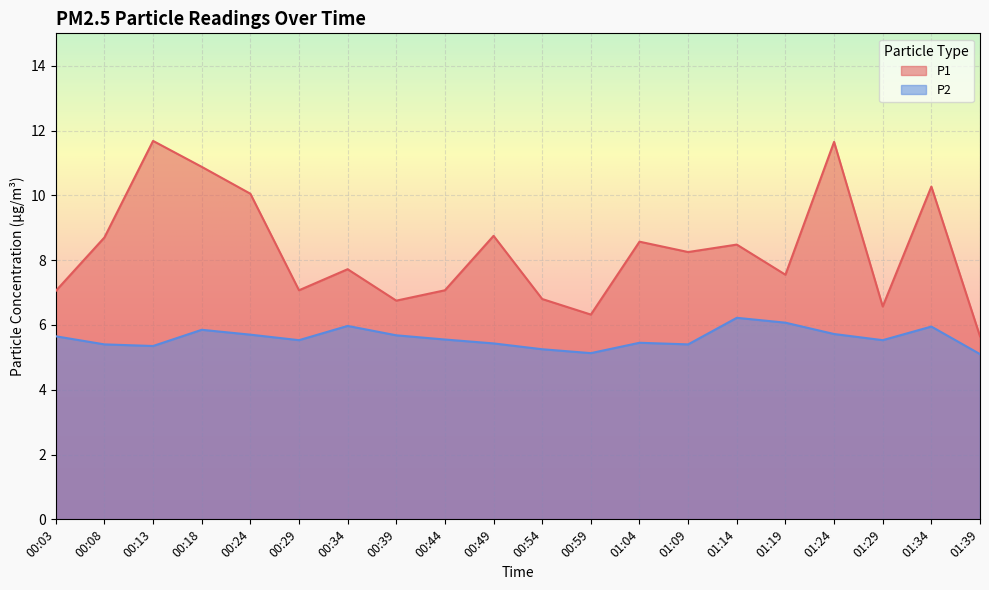

At which label is P1 closest to 8?

01:09